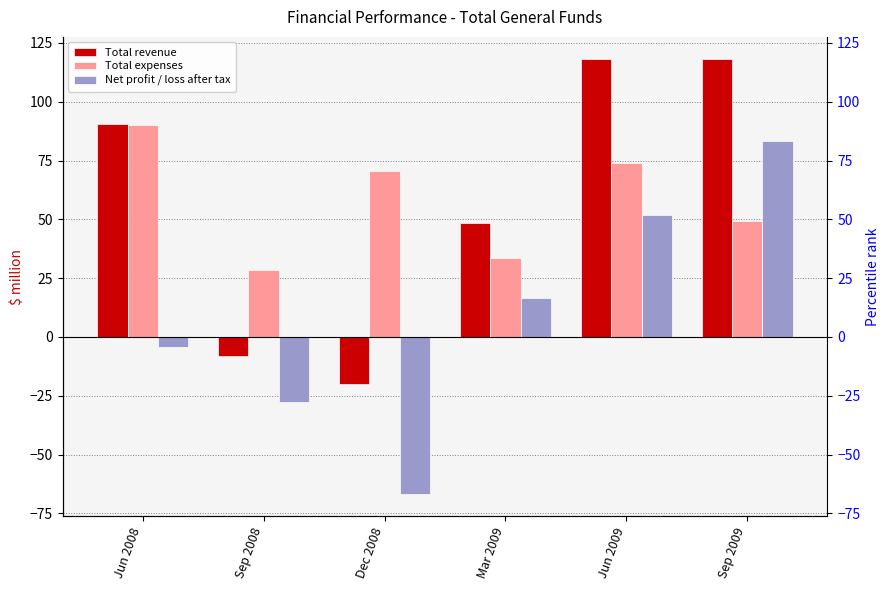

Reading right to left, what are all the values shown in this chart?

Total revenue: 118.2	118.3	48.5	-19.9	-7.9	90.7
Total expenses: 49.2	73.8	33.5	70.4	28.3	90.1
Net profit / loss after tax: 83.2	51.7	16.4	-66.9	-27.6	-4.1